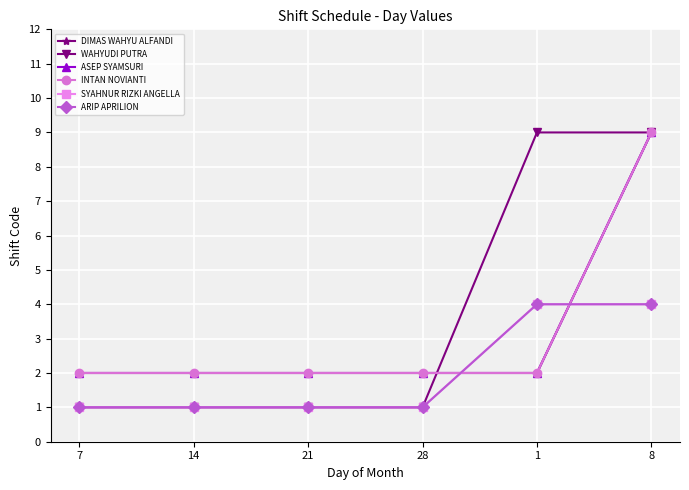

What is the label of the 4th point from the right?

21